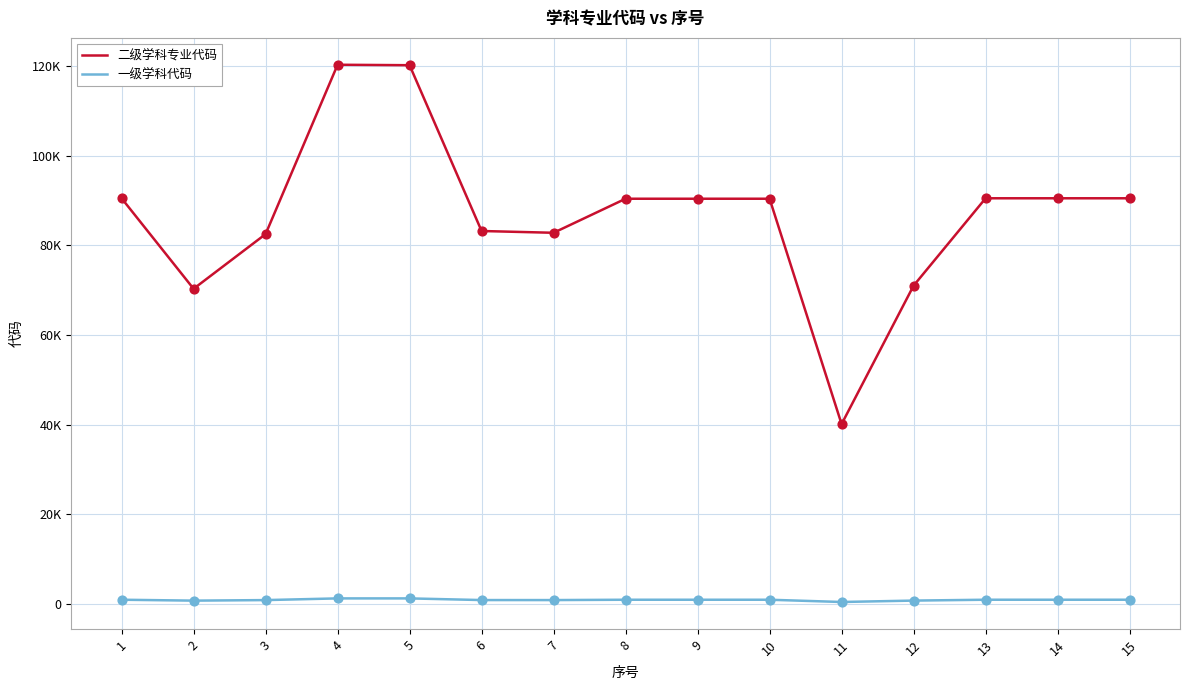

What are all the series names shown in the legend?

二级学科专业代码, 一级学科代码